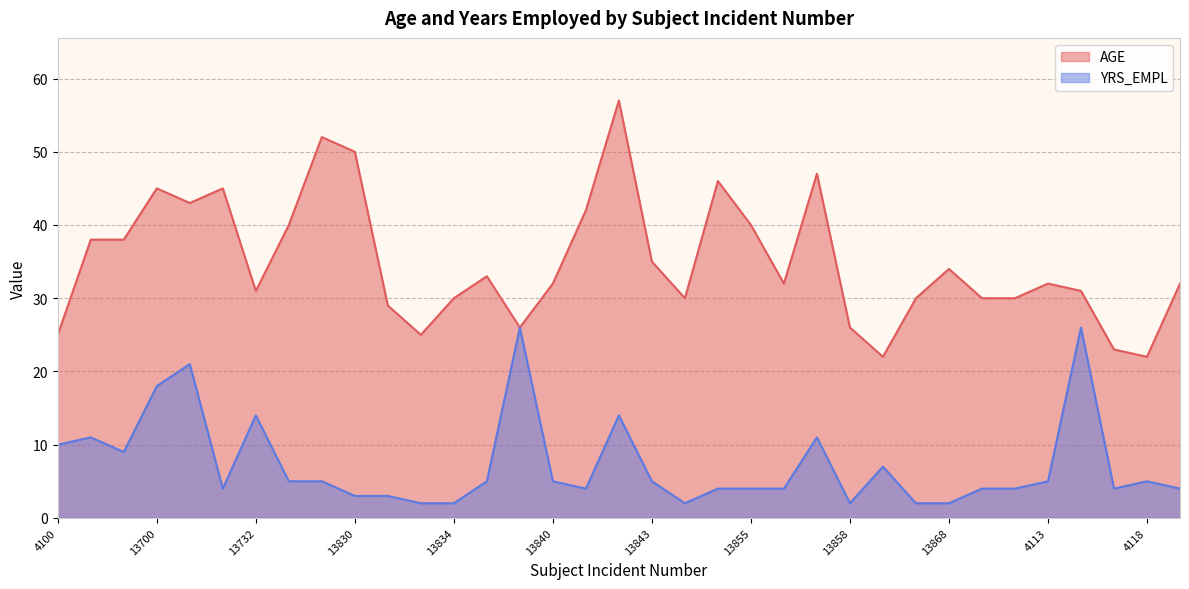

Count the number of data series in this chart.

1